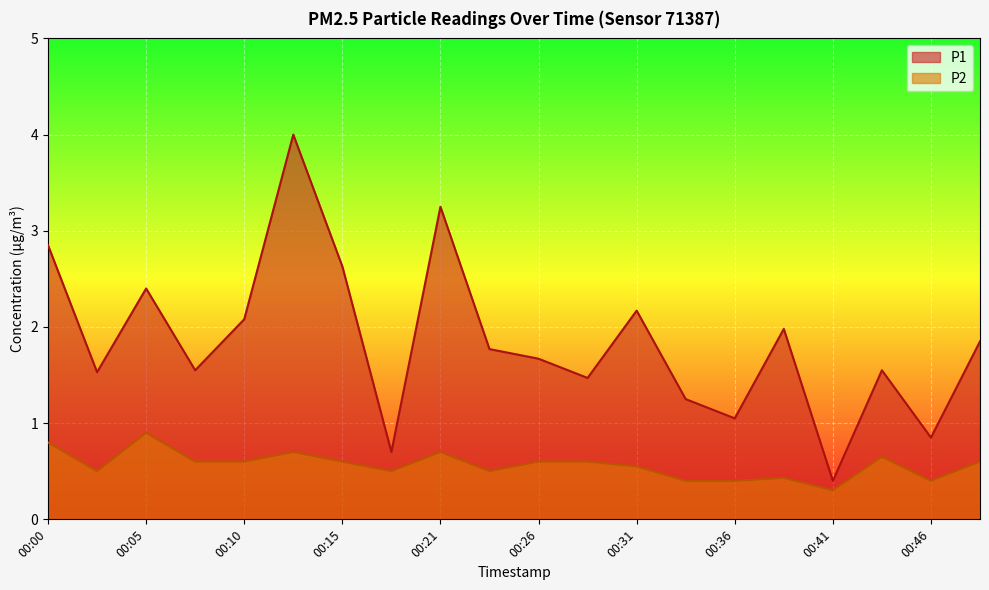

Which category has the highest value in the P2 series?

00:05